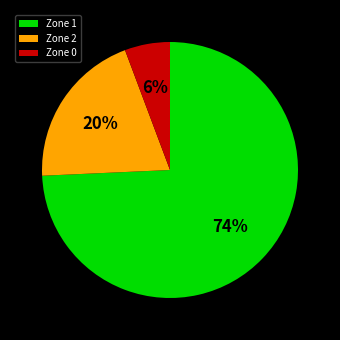

Which has a higher value, Zone 0 or Zone 2?

Zone 2